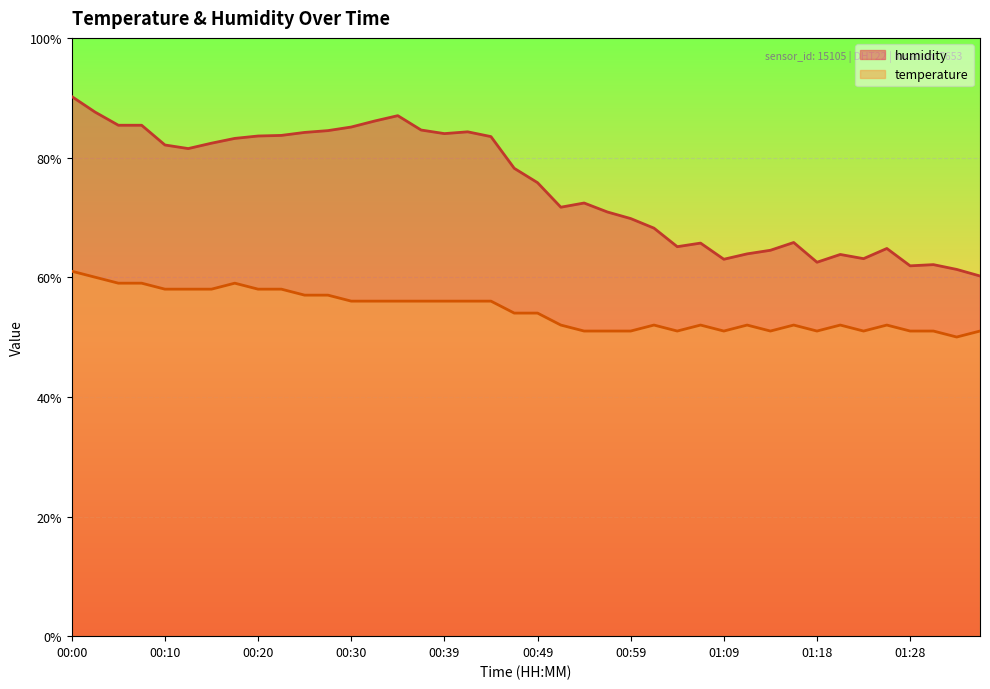

True or false: temperature and humidity cross at least once.

False